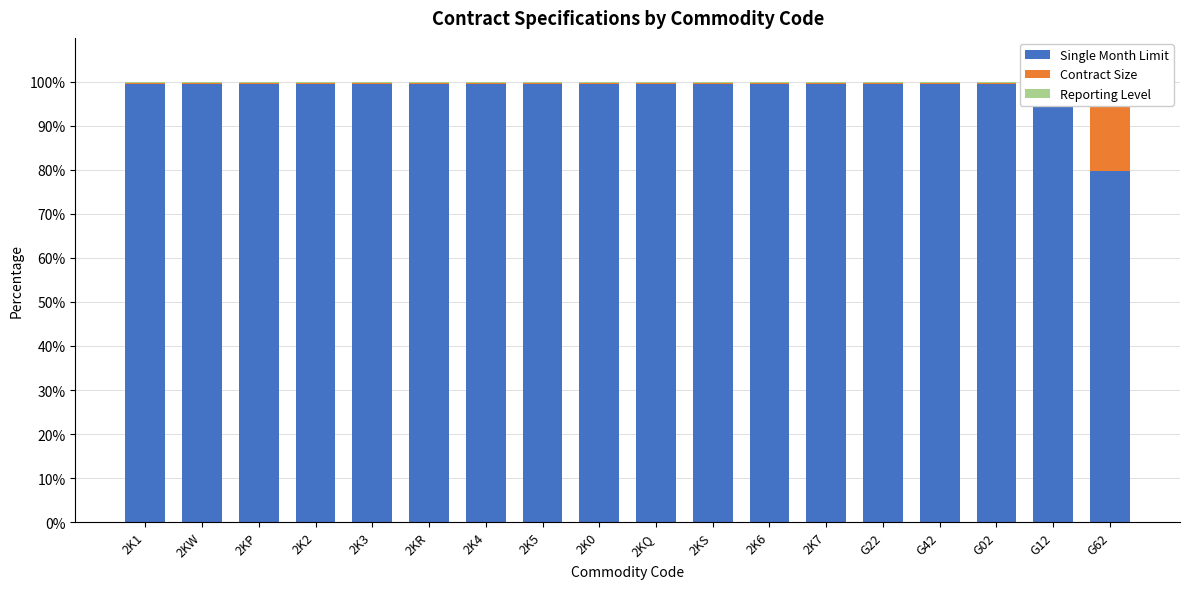

What is the maximum value for Single Month Limit?

99.6